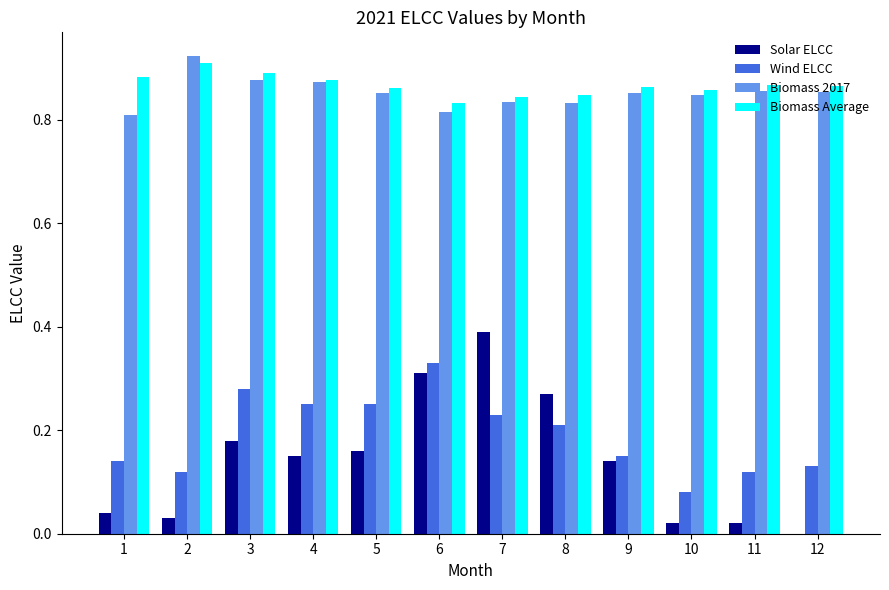

Which series changed the most between 6 and 9?

Wind ELCC